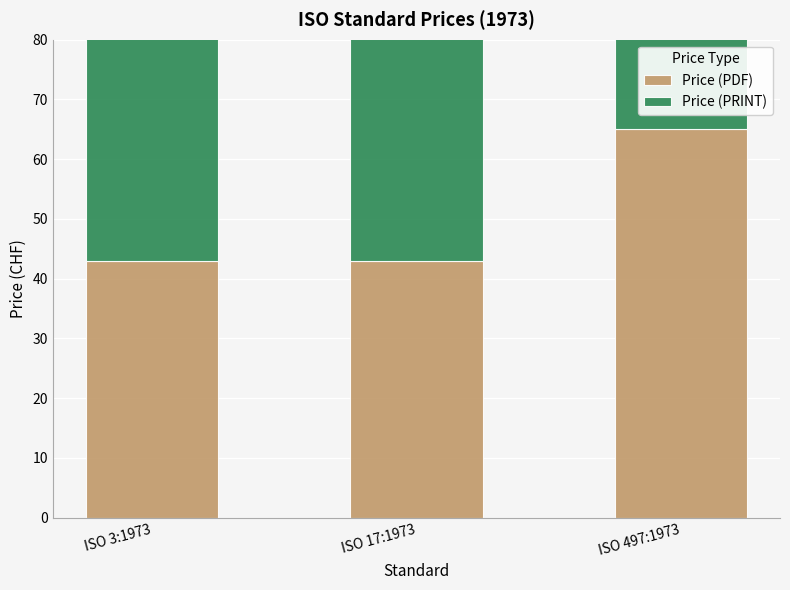

At which label is Price (PRINT) closest to 54?

ISO 3:1973